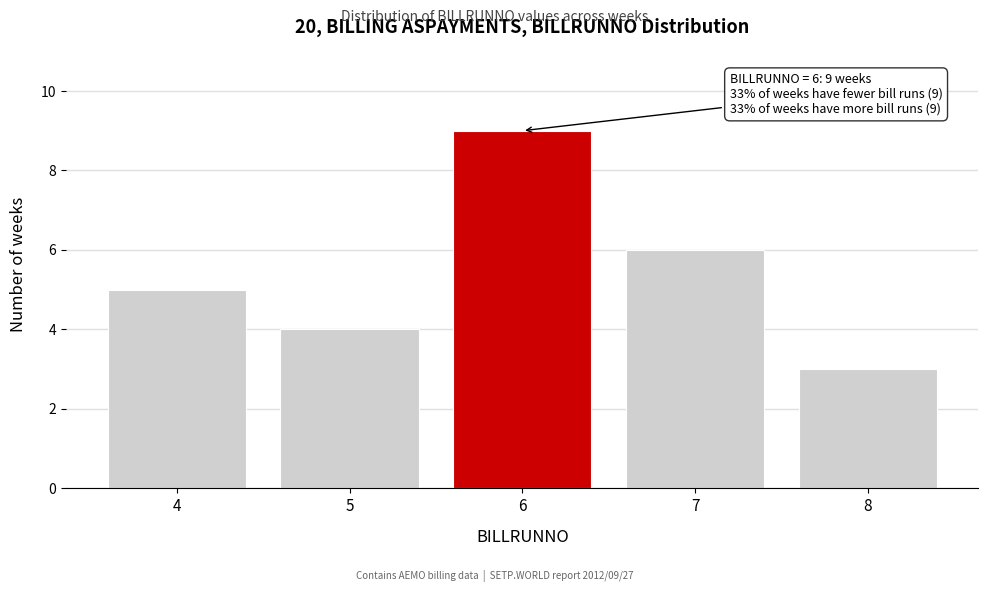

Reading right to left, extract all data points from this chart.

8=3	7=6	6=9	5=4	4=5